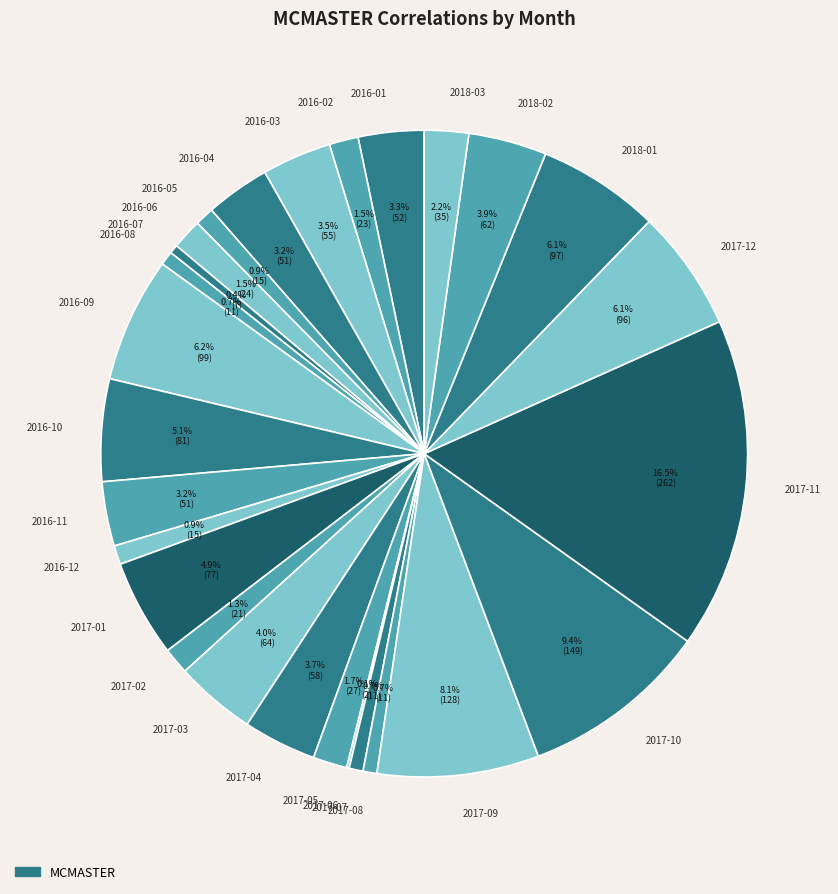

Is there any slice that represents more than half of the pie?

No